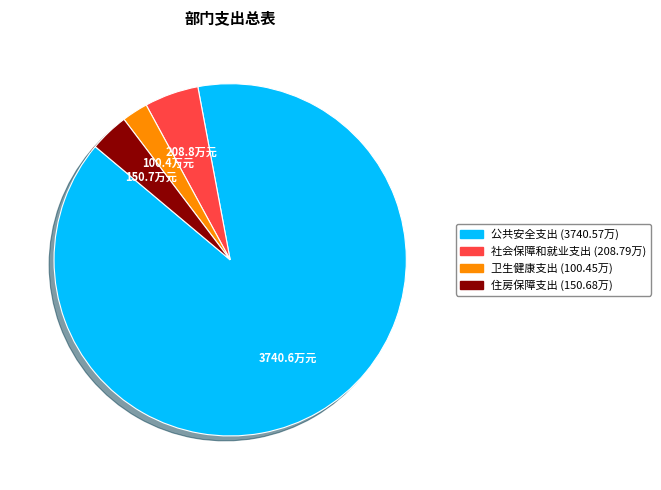

Does 公共安全支出 account for over 50% of the chart?

Yes